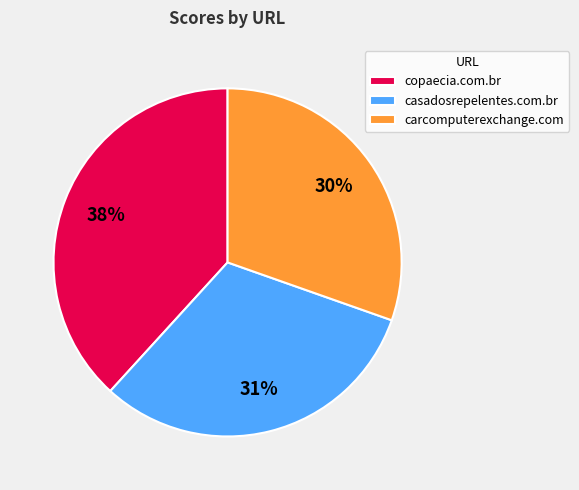

What is the largest slice in the pie chart?

copaecia.com.br